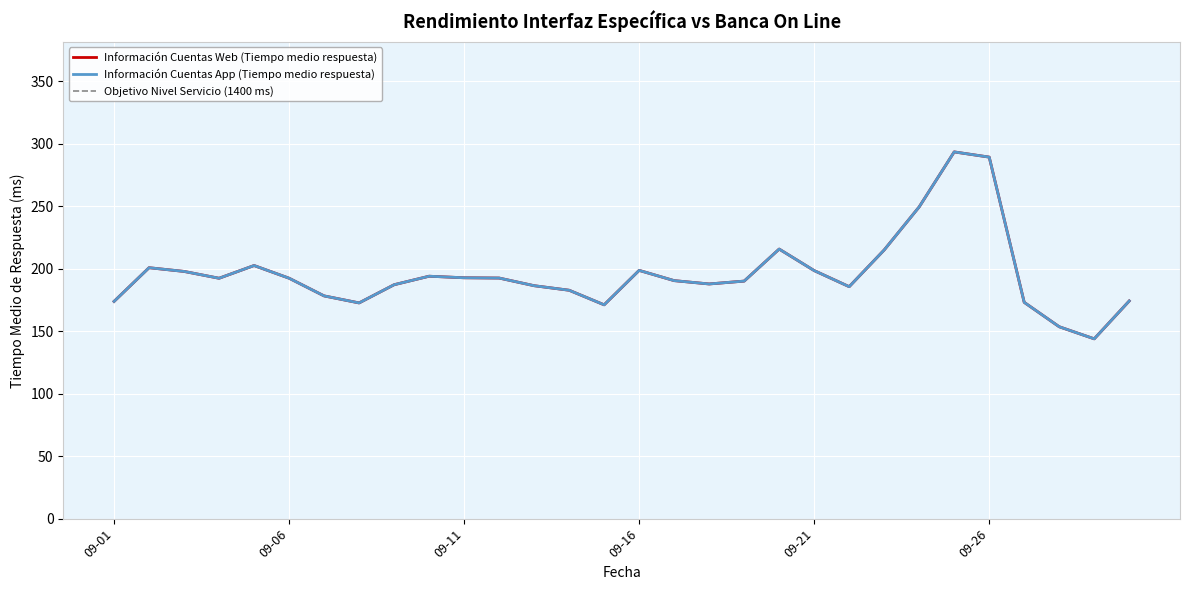

True or false: Información Cuentas App (Tiempo medio respuesta) and Información Cuentas Web (Tiempo medio respuesta) intersect in this chart.

False